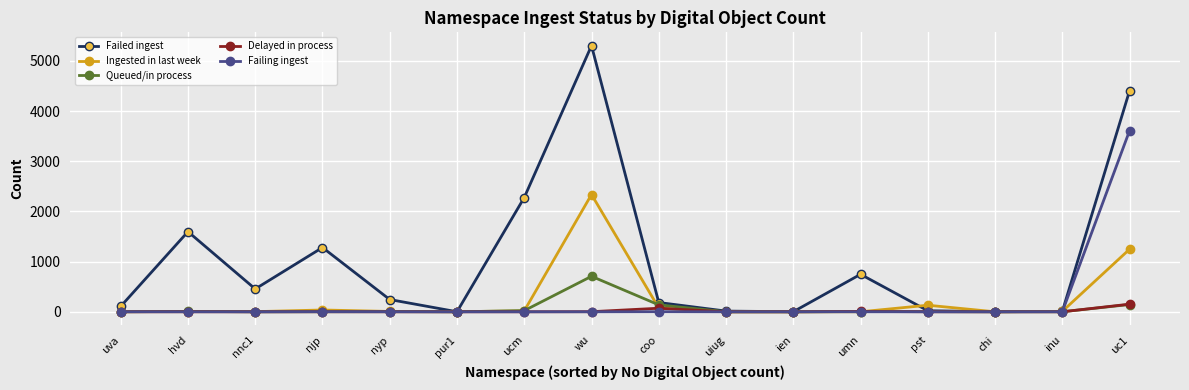

List the series in order of their peak value, lowest first.

Delayed in process, Queued/in process, Ingested in last week, Failing ingest, Failed ingest